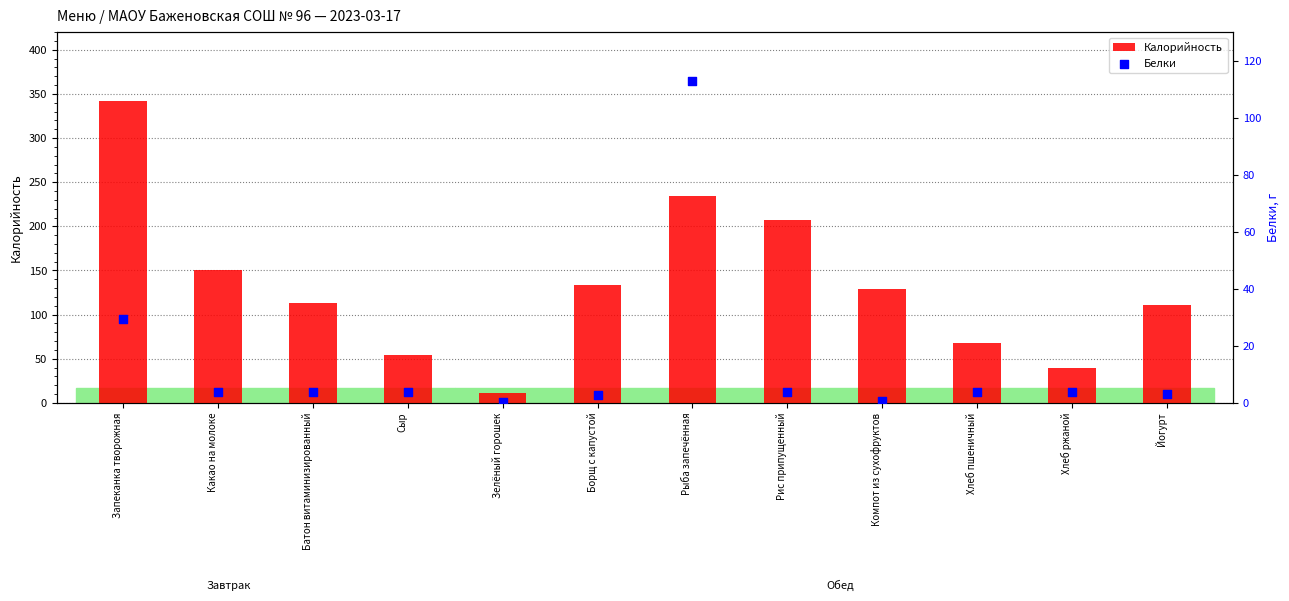

Which series contains the highest Y value?

Калорийность